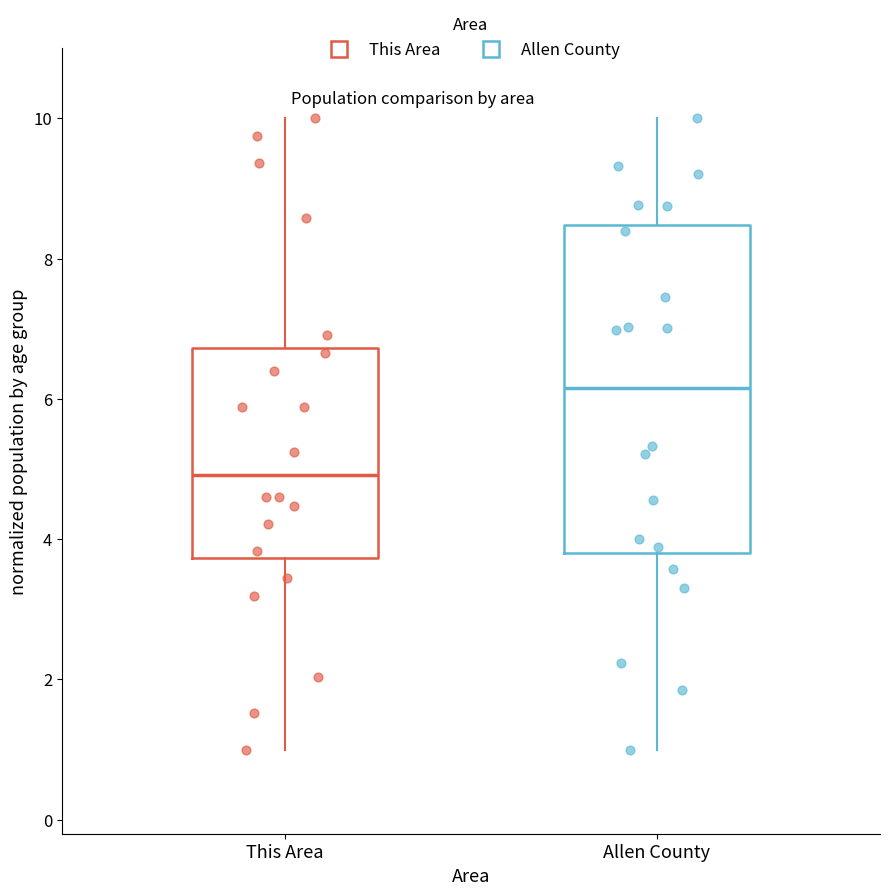

Comparing the boxes themselves (not the whiskers), which one is the tallest?

Allen County